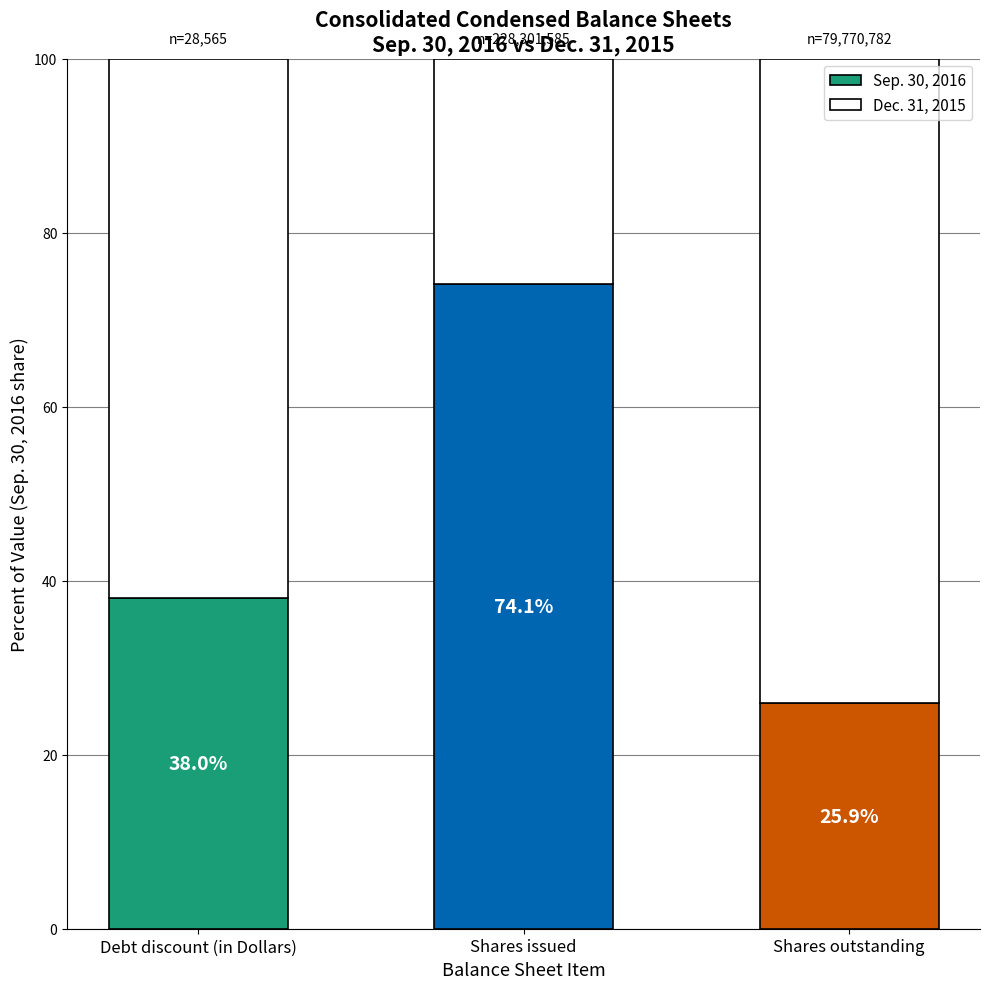

Rank the categories by Sep. 30, 2016 value from lowest to highest.

Shares outstanding, Debt discount (in Dollars), Shares issued